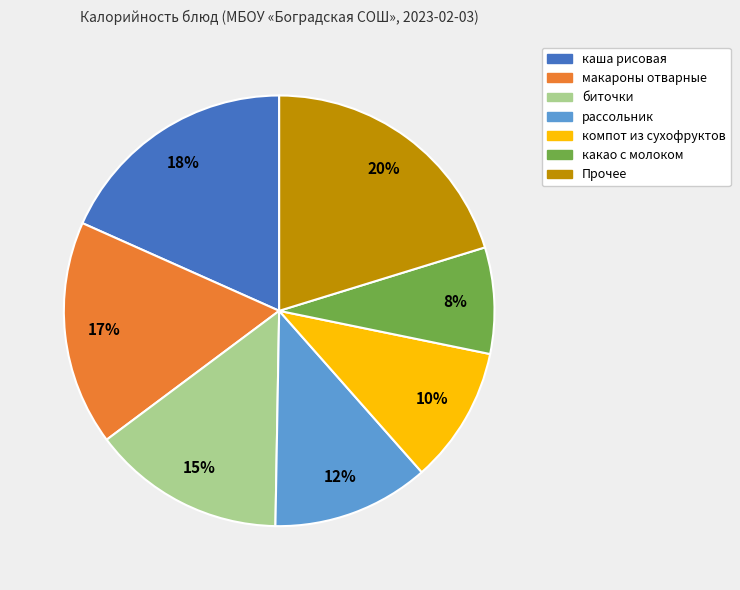

To the nearest percent, what is the average slice percentage?

14%